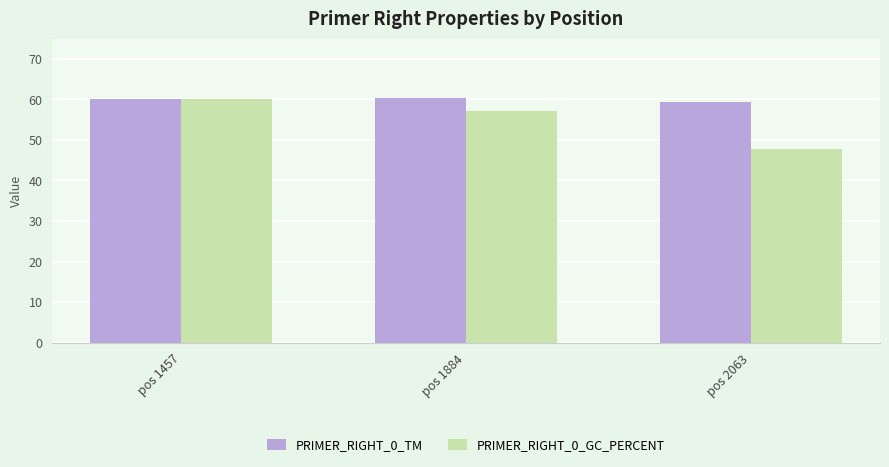

How many series are shown in this chart?

2